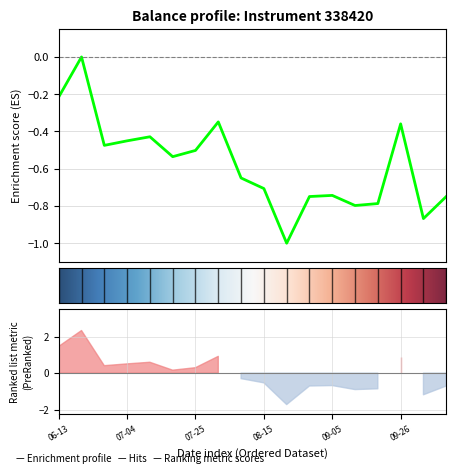

Does the chart display data point markers on the line(s)?

No